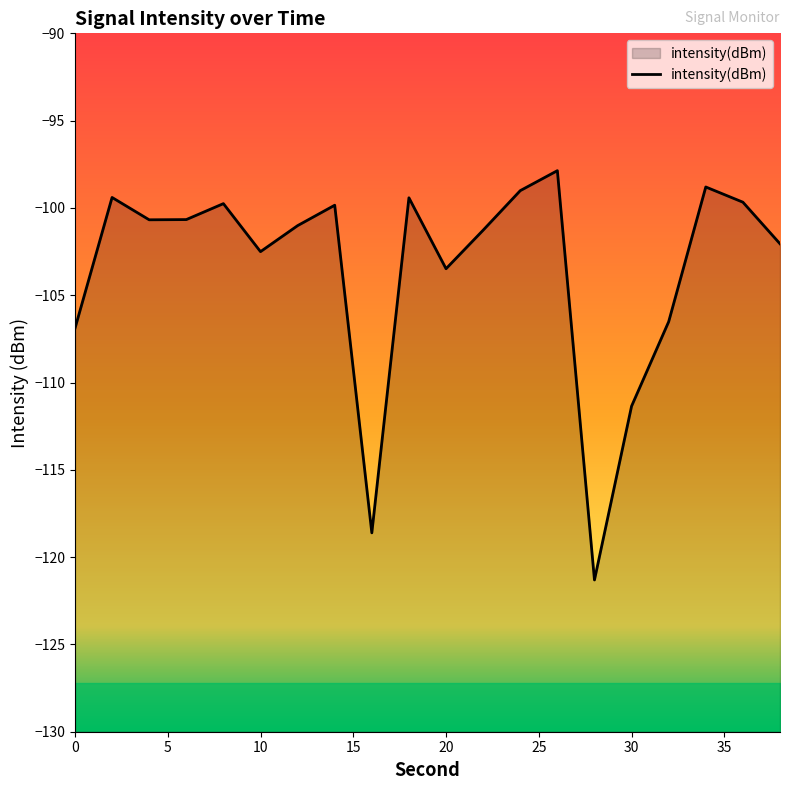

The intensity(dBm) series shows -147.5 at 0. True or false?

False